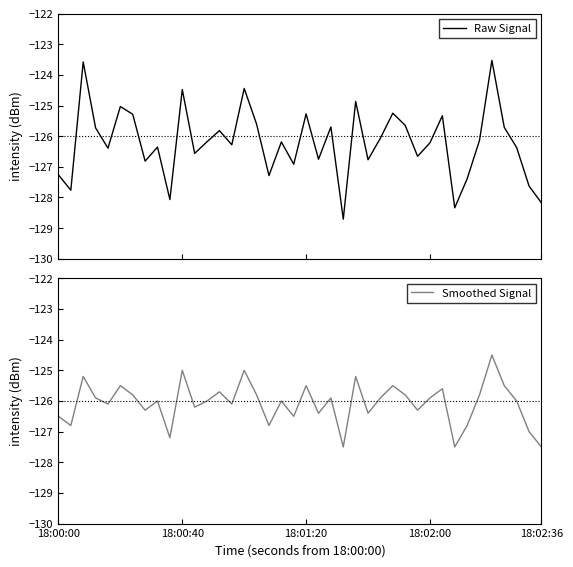

What is the lowest value of the Raw Signal series?

-128.7